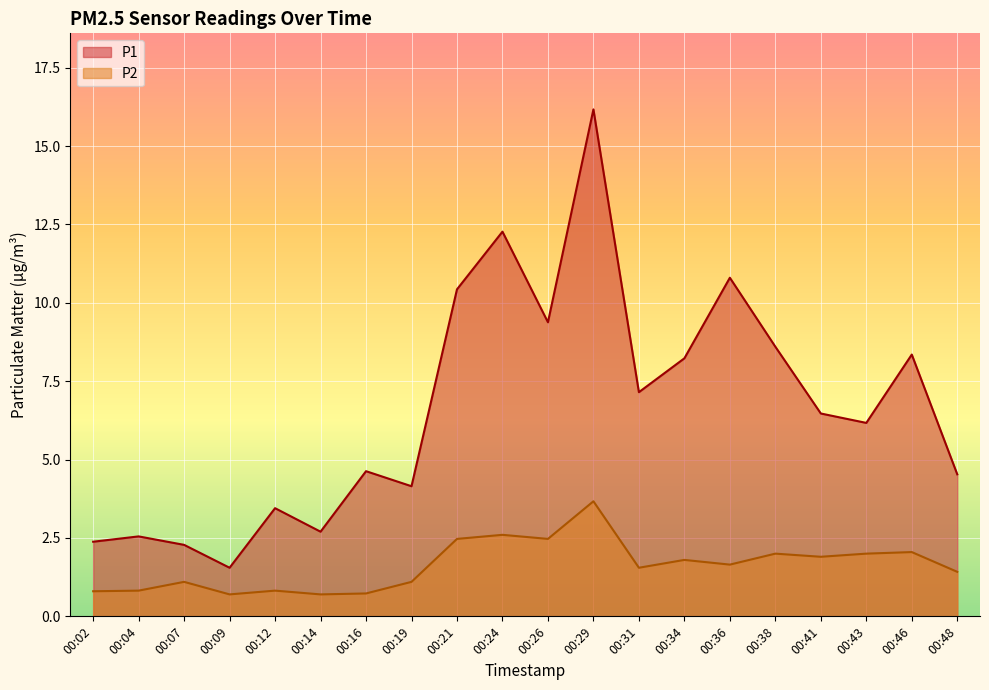

At which label does P2 first exceed 1?

00:07